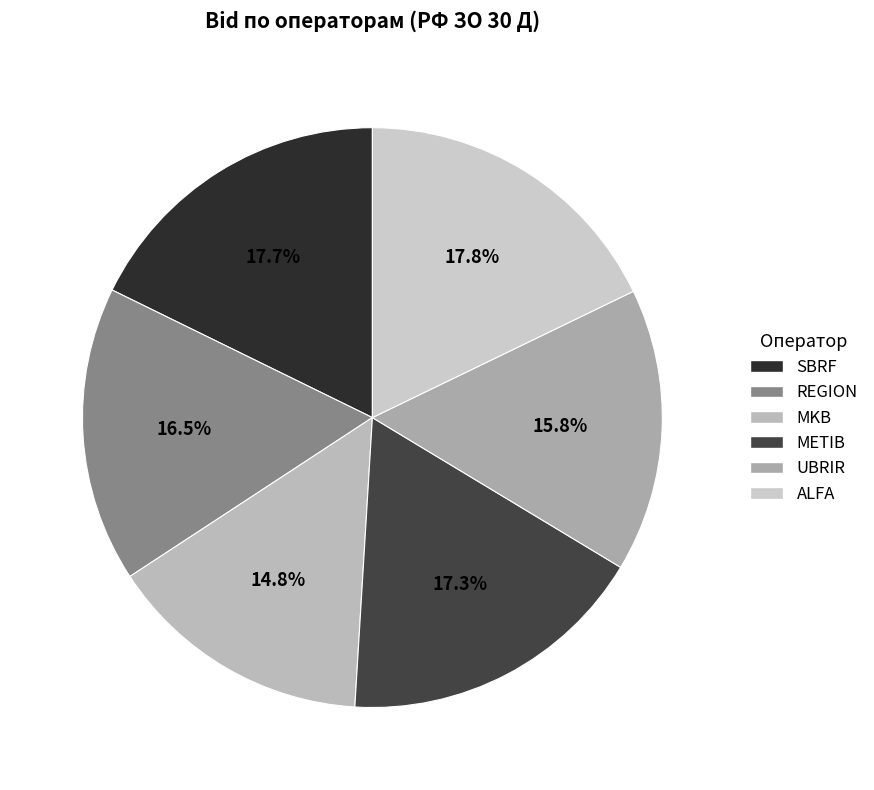

To the nearest percent, what is the combined percentage of SBRF and REGION?

34%